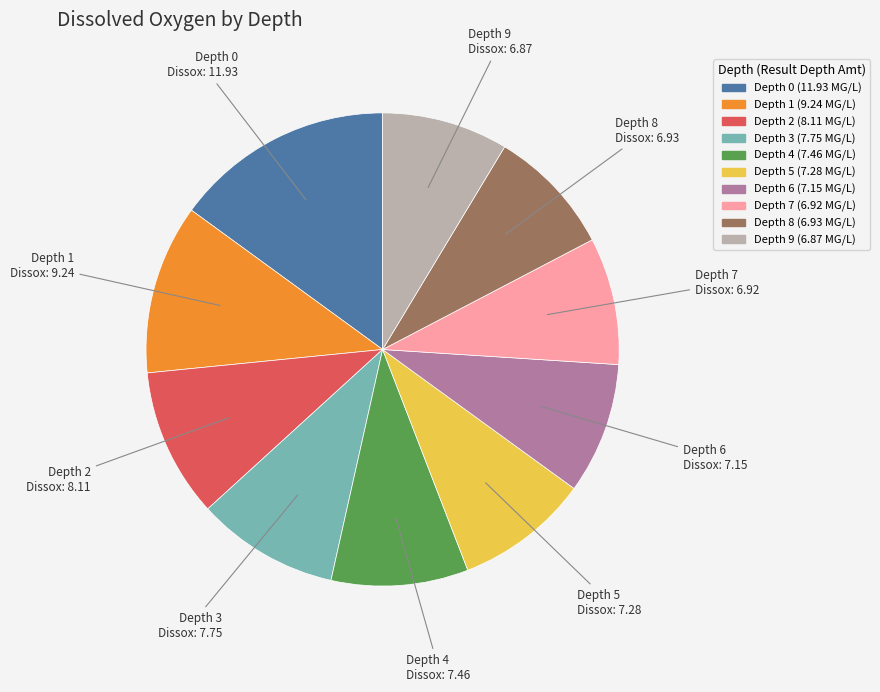

What is the largest slice in the pie chart?

Depth 0